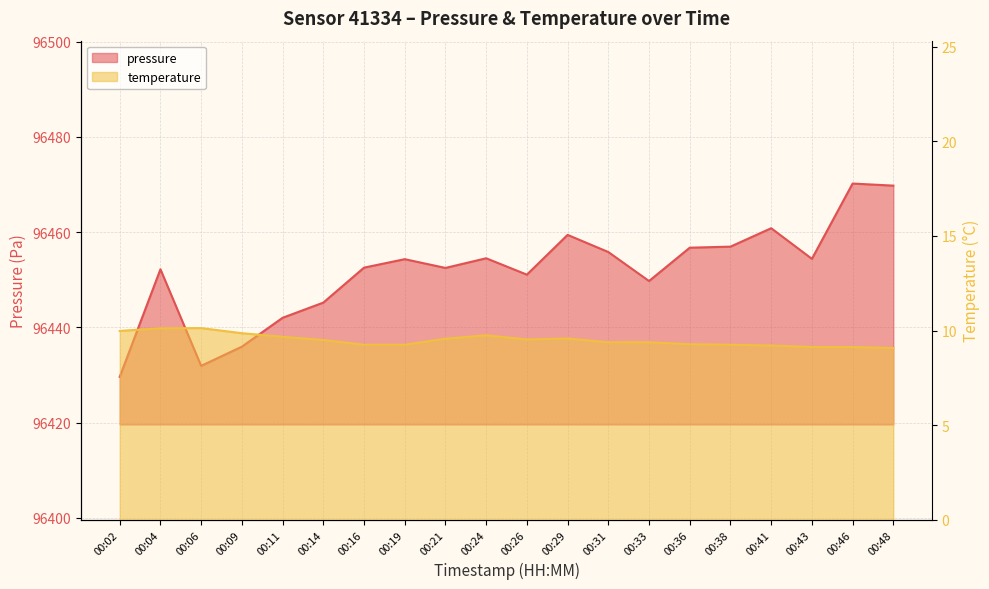

The value of pressure at 00:06 is 146322.3. True or false?

False